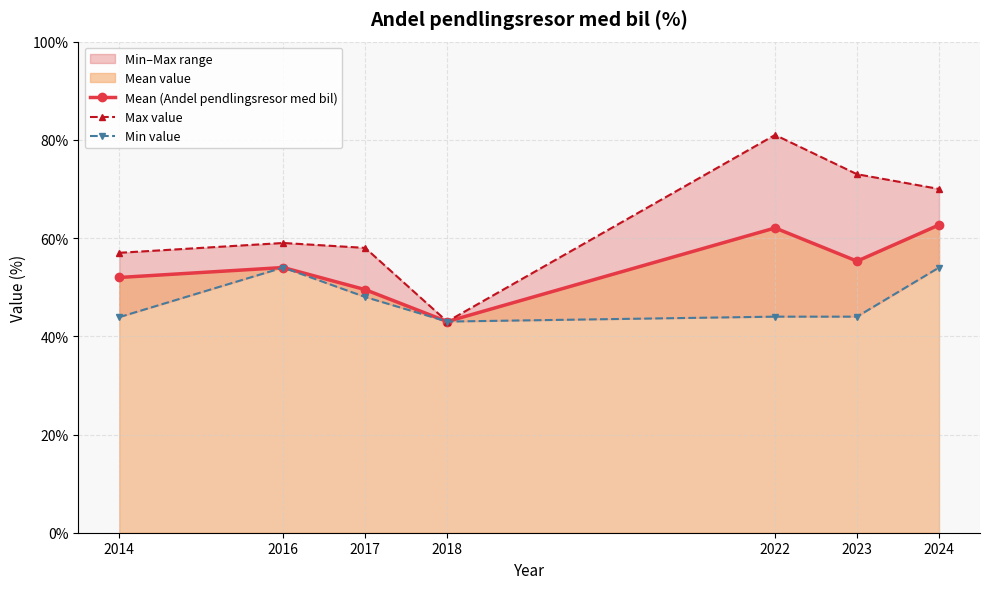

Which label corresponds to the smallest value in the chart?

2018